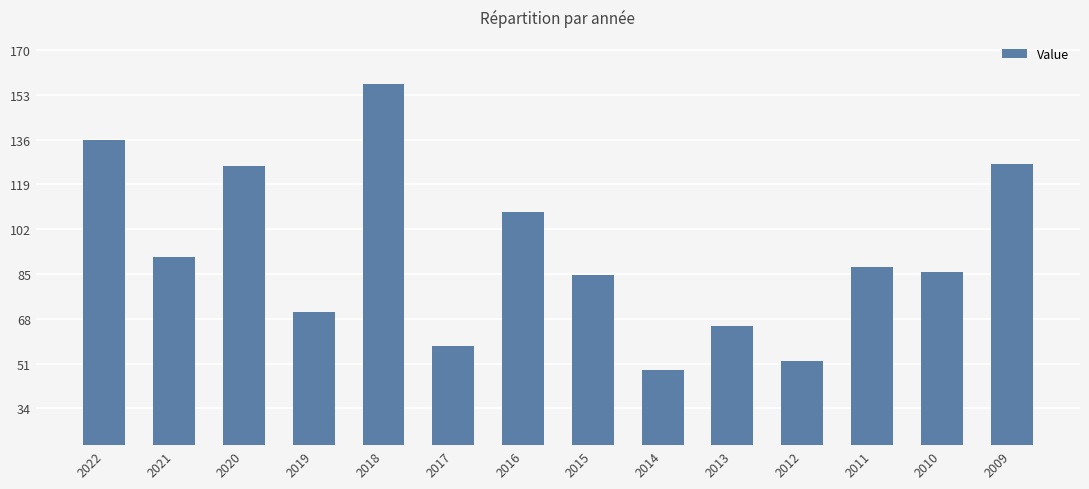

What is the change in value from 2022 to 2015?

-51.3